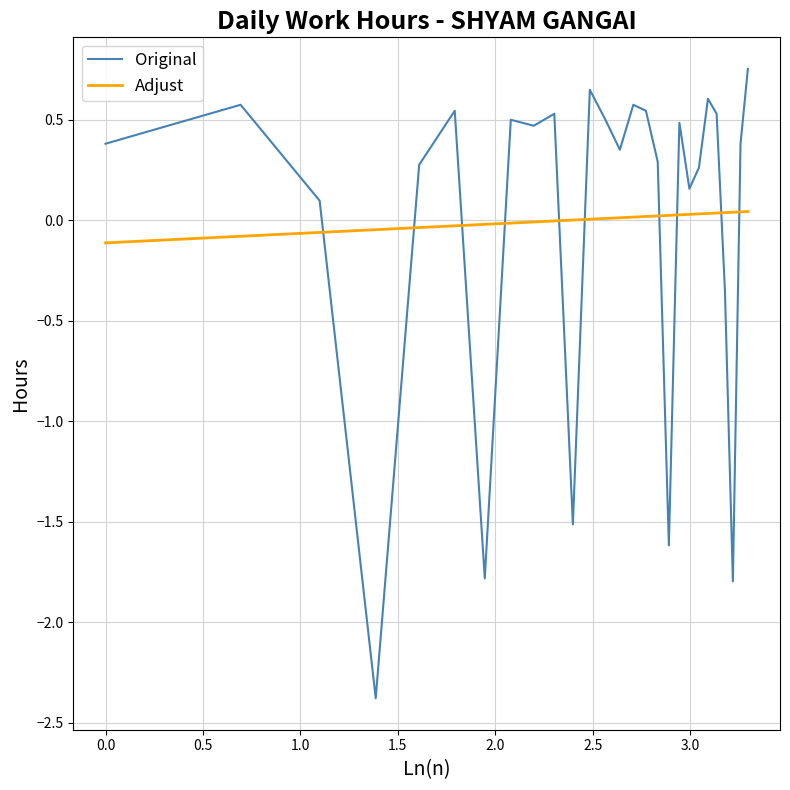

At how many categories does at least one series exceed -2?

27